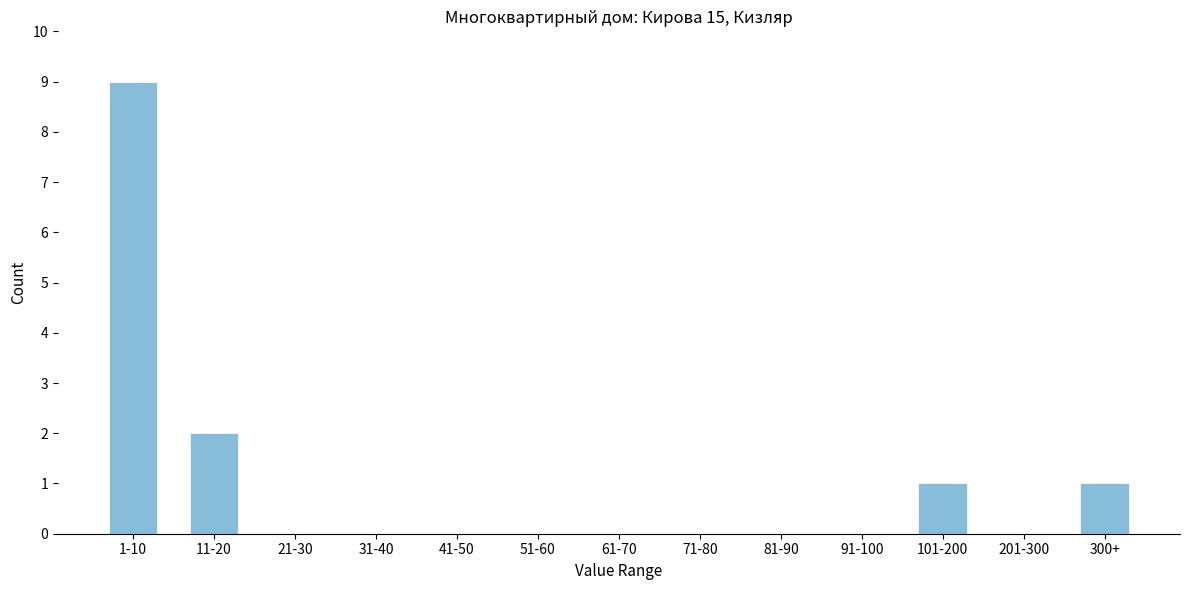

Reading left to right, extract all data points from this chart.

1-10=9	11-20=2	21-30=0	31-40=0	41-50=0	51-60=0	61-70=0	71-80=0	81-90=0	91-100=0	101-200=1	201-300=0	300+=1